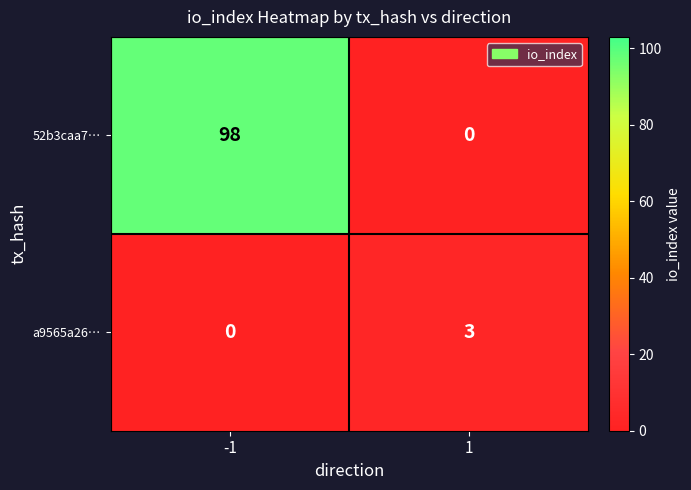

What is the greatest value displayed?

98